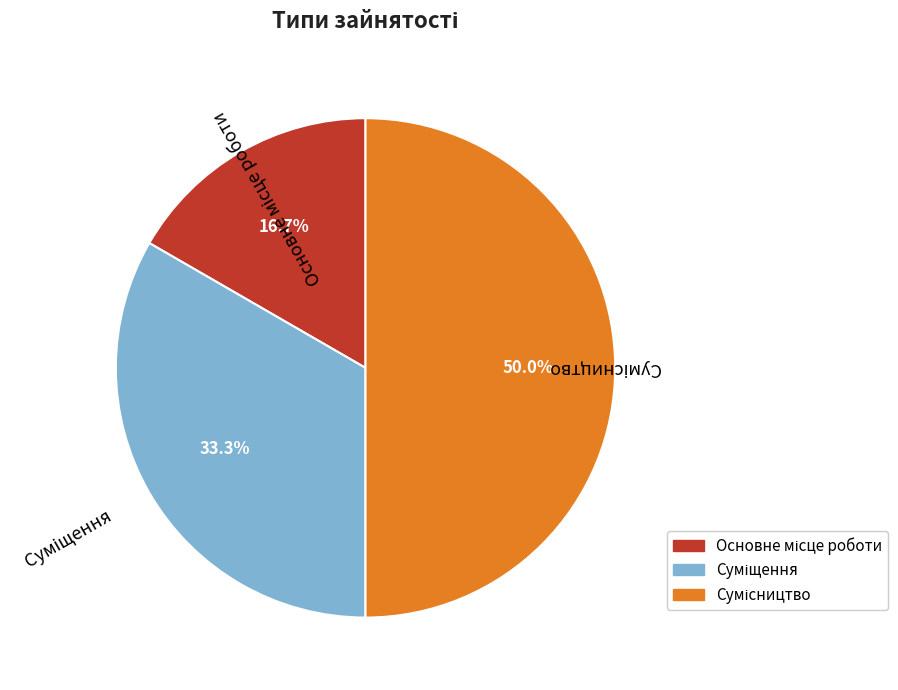

Which has a higher value, Основне місце роботи or Суміщення?

Суміщення